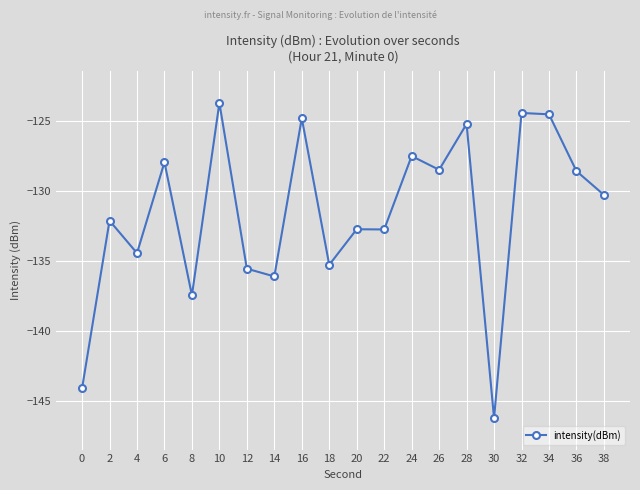

The value at 28 is -125.2. True or false?

True